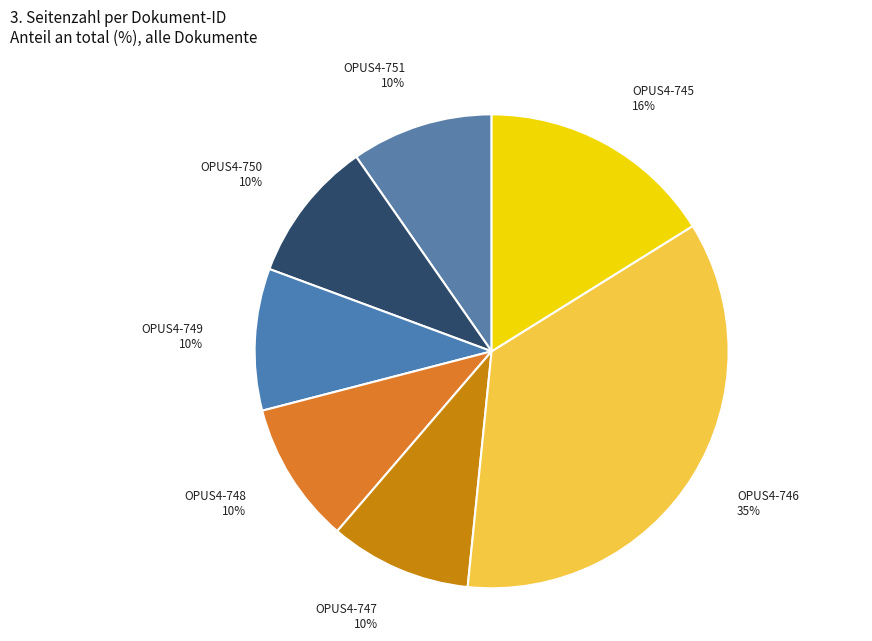

Does OPUS4-747 represent more than half of the total?

No